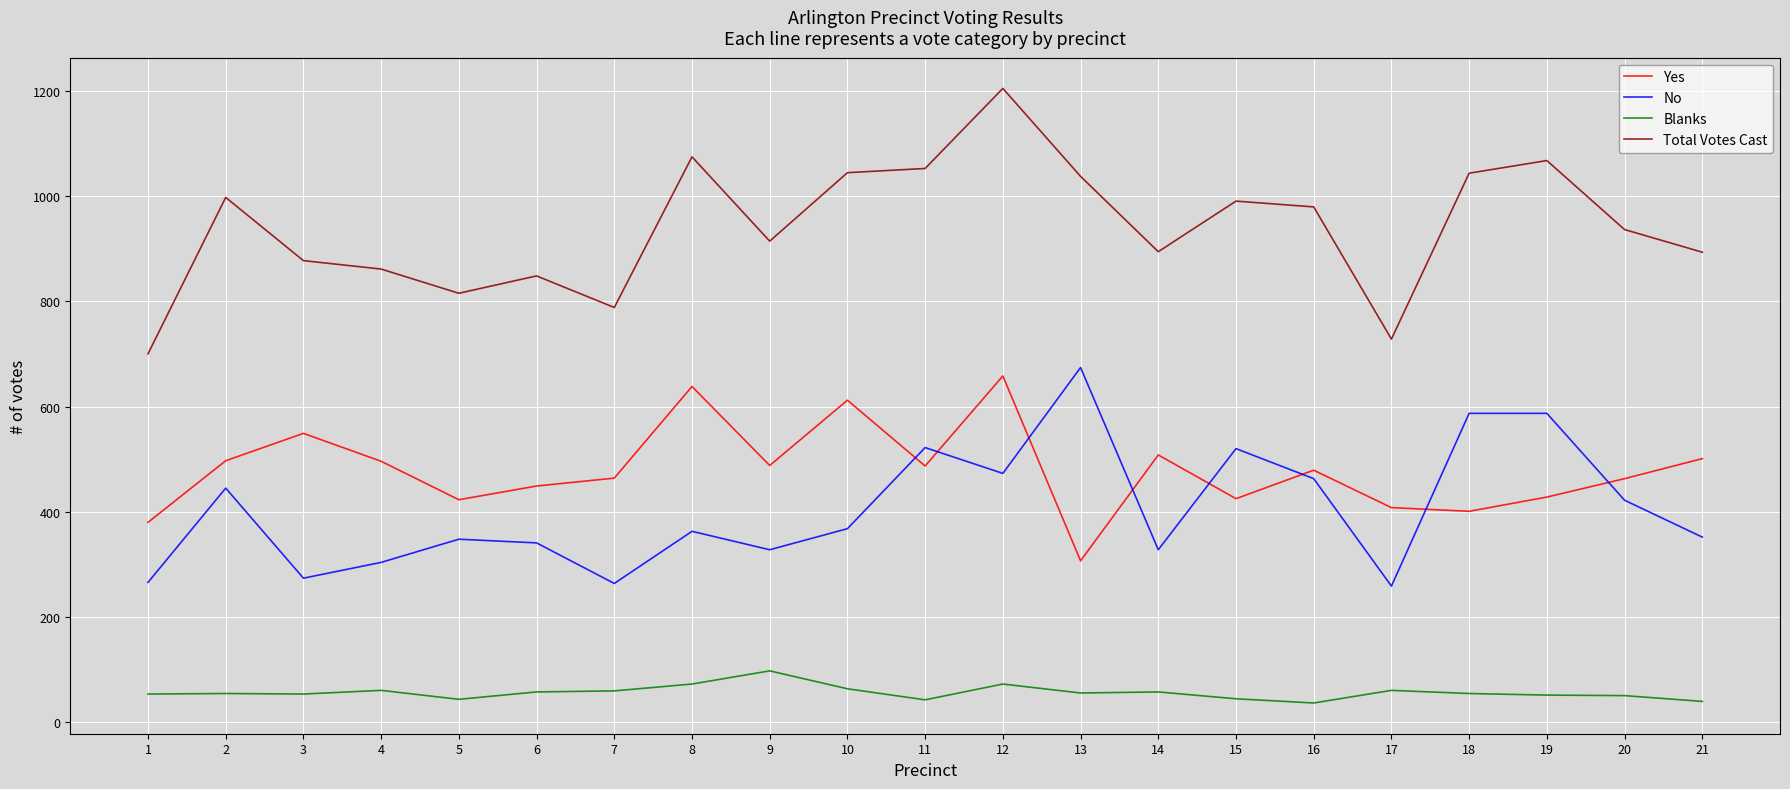

Between 5 and 11, which series saw the biggest shift?

Total Votes Cast